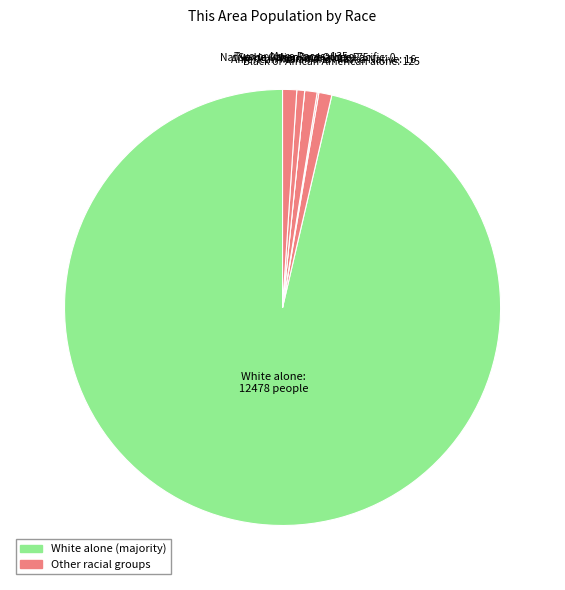

Which category has the biggest portion of the pie?

White alone